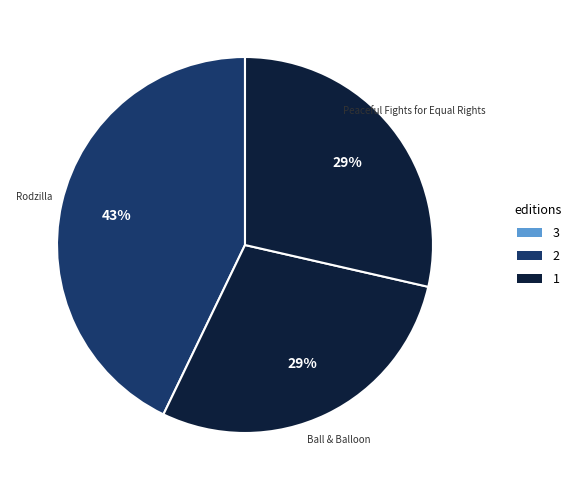

Do Ball & Balloon and Peaceful Fights for Equal Rights together represent more than half of the pie?

Yes